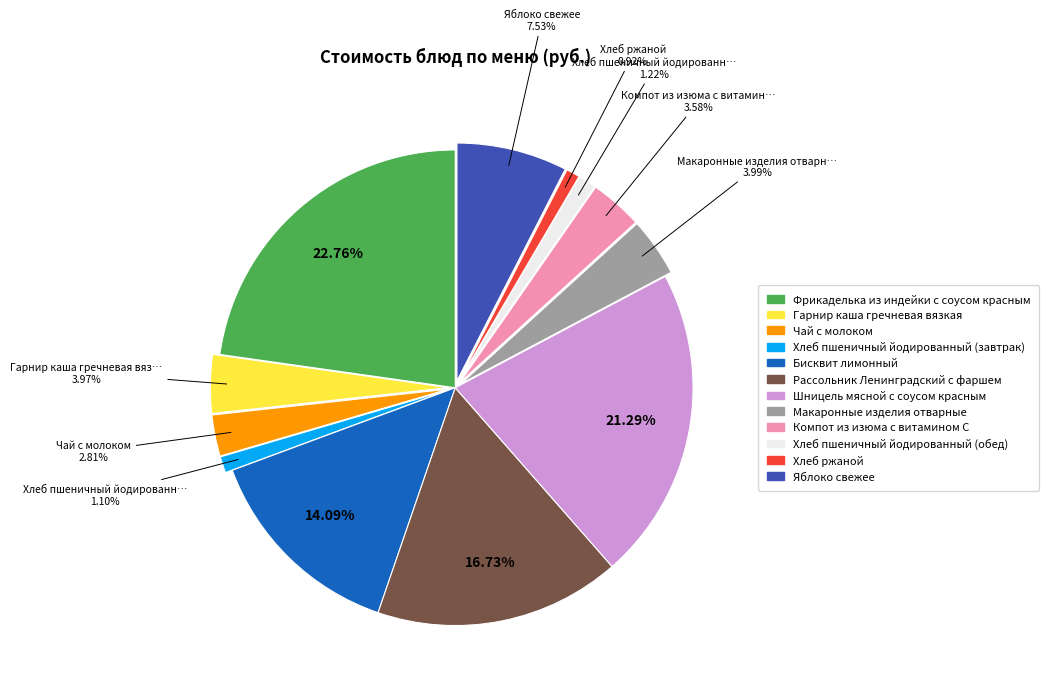

Does Бисквит лимонный account for over 50% of the chart?

No